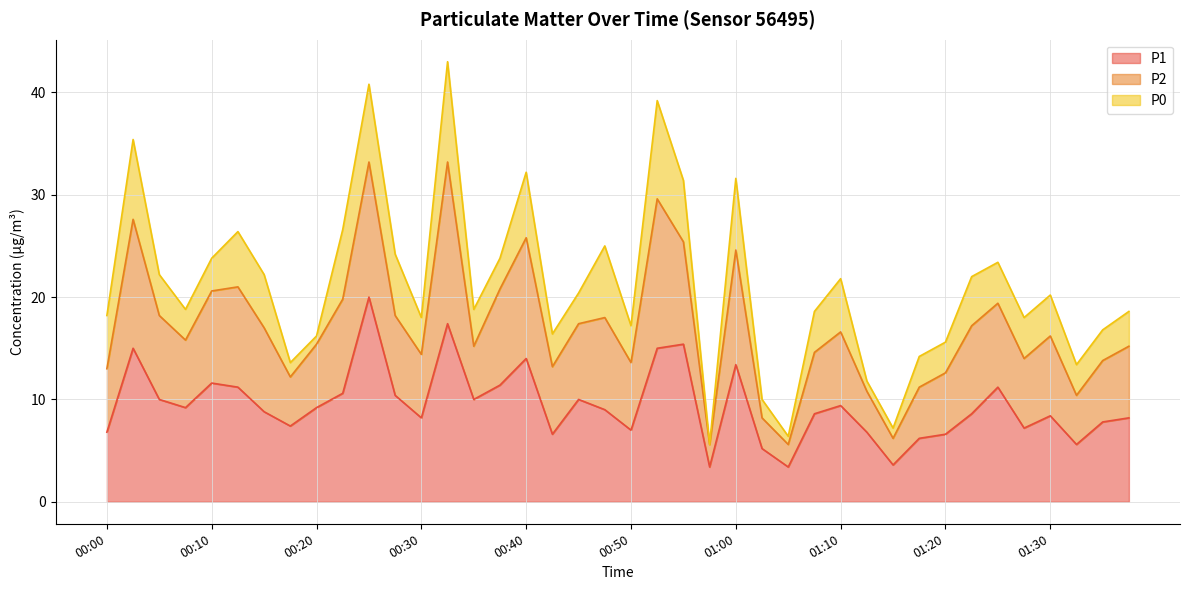

True or false: P2 and P1 intersect in this chart.

False